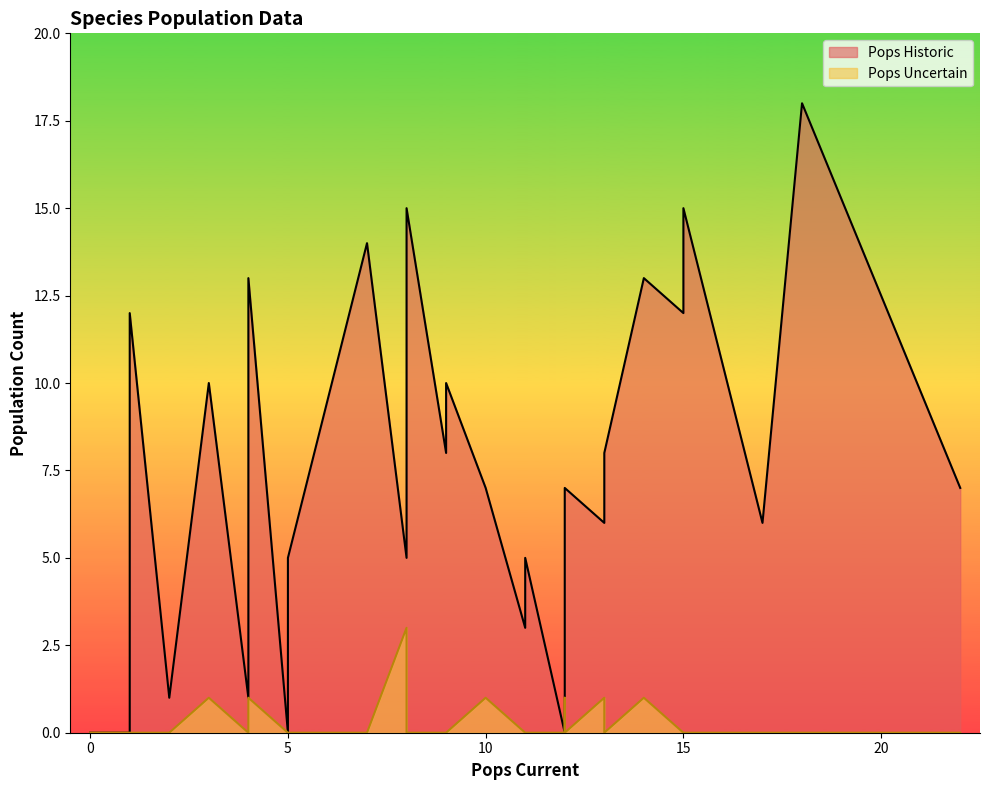

Which series has the largest range (max minus min)?

Pops Historic